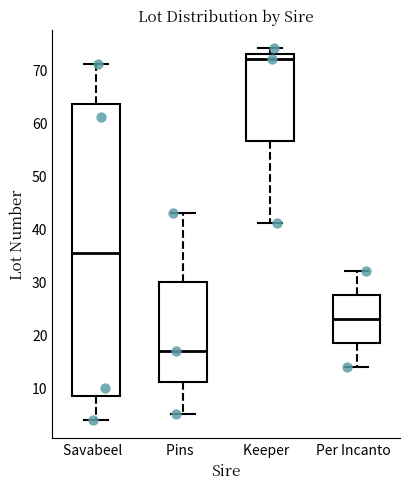

Which box's median line is the highest?

Keeper